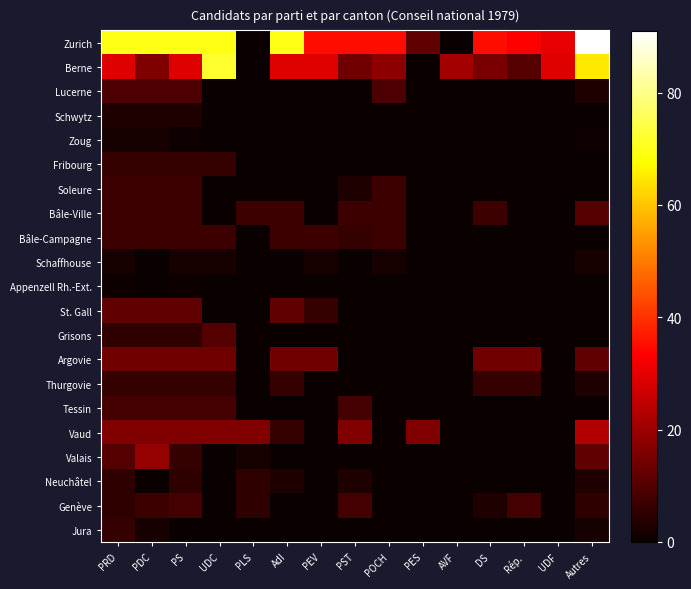

Between Autres and UDF, which is larger?

Autres